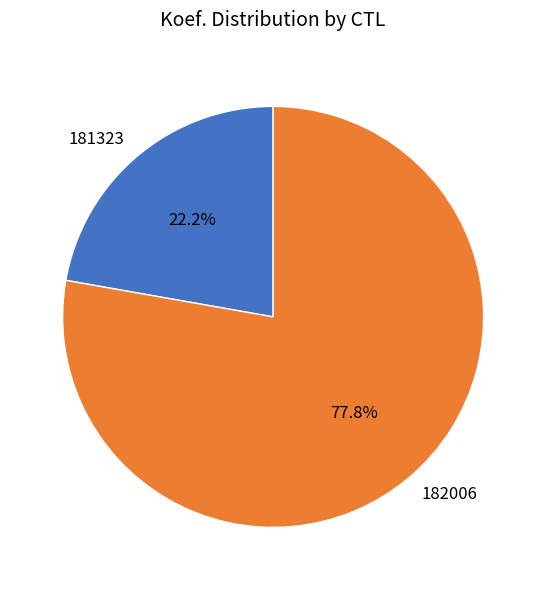

Between 182006 and 181323, which is larger?

182006